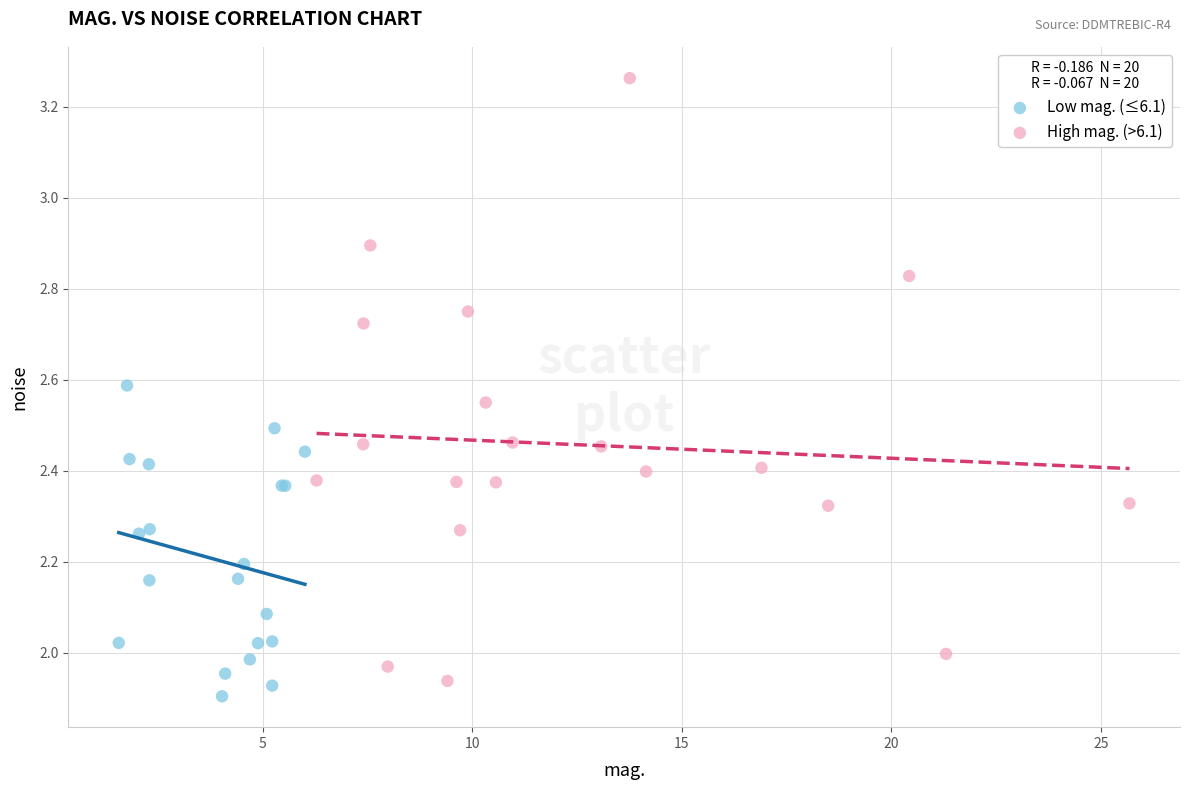

Which series contains the highest Y value?

High mag. (>6.1)